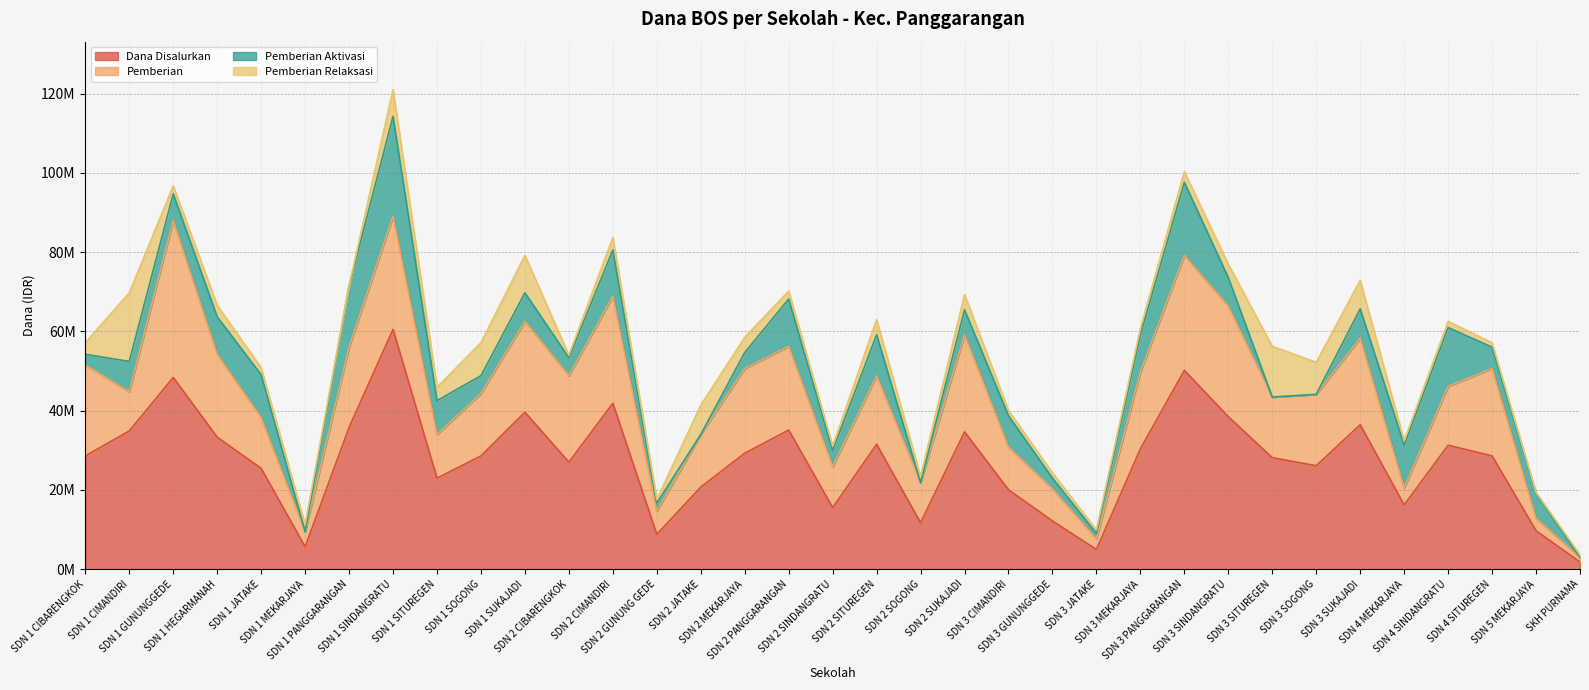

Reading left to right, transcribe all the data shown in this chart.

Dana Disalurkan: SDN 1 CIBARENGKOK=28575000	SDN 1 CIMANDIRI=34875000	SDN 1 GUNUNGGEDE=48375000	SDN 1 HEGARMANAH=33300000	SDN 1 JATAKE=25425000	SDN 1 MEKARJAYA=5625000	SDN 1 PANGGARANGAN=35775000	SDN 1 SINDANGRATU=60525000	SDN 1 SITUREGEN=22950000	SDN 1 SOGONG=28575000	SDN 1 SUKAJADI=39600000	SDN 2 CIBARENGKOK=27000000	SDN 2 CIMANDIRI=41850000	SDN 2 GUNUNG GEDE=8775000	SDN 2 JATAKE=20700000	SDN 2 MEKARJAYA=29250000	SDN 2 PANGGARANGAN=35100000	SDN 2 SINDANGRATU=15525000	SDN 2 SITUREGEN=31500000	SDN 2 SOGONG=11700000	SDN 2 SUKAJADI=34650000	SDN 3 CIMANDIRI=20025000	SDN 3 GUNUNGGEDE=12150000	SDN 3 JATAKE=4950000	SDN 3 MEKARJAYA=30375000	SDN 3 PANGGARANGAN=50175000	SDN 3 SINDANGRATU=38475000	SDN 3 SITUREGEN=28125000	SDN 3 SOGONG=26100000	SDN 3 SUKAJADI=36450000	SDN 4 MEKARJAYA=16200000	SDN 4 SINDANGRATU=31275000	SDN 4 SITUREGEN=28575000	SDN 5 MEKARJAYA=9675000	SKH PURNAMA=1800000
Pemberian: SDN 1 CIBARENGKOK=22950000	SDN 1 CIMANDIRI=9900000	SDN 1 GUNUNGGEDE=39600000	SDN 1 HEGARMANAH=20925000	SDN 1 JATAKE=12825000	SDN 1 MEKARJAYA=3825000	SDN 1 PANGGARANGAN=20250000	SDN 1 SINDANGRATU=28575000	SDN 1 SITUREGEN=11025000	SDN 1 SOGONG=15750000	SDN 1 SUKAJADI=22950000	SDN 2 CIBARENGKOK=21825000	SDN 2 CIMANDIRI=27000000	SDN 2 GUNUNG GEDE=5850000	SDN 2 JATAKE=13275000	SDN 2 MEKARJAYA=21375000	SDN 2 PANGGARANGAN=21150000	SDN 2 SINDANGRATU=10350000	SDN 2 SITUREGEN=17325000	SDN 2 SOGONG=10125000	SDN 2 SUKAJADI=24525000	SDN 3 CIMANDIRI=10800000	SDN 3 GUNUNGGEDE=8100000	SDN 3 JATAKE=2700000	SDN 3 MEKARJAYA=19350000	SDN 3 PANGGARANGAN=29025000	SDN 3 SINDANGRATU=27900000	SDN 3 SITUREGEN=15300000	SDN 3 SOGONG=18000000	SDN 3 SUKAJADI=21825000	SDN 4 MEKARJAYA=4275000	SDN 4 SINDANGRATU=14850000	SDN 4 SITUREGEN=22050000	SDN 5 MEKARJAYA=3150000	SKH PURNAMA=1125000
Pemberian Aktivasi: SDN 1 CIBARENGKOK=2700000	SDN 1 CIMANDIRI=7650000	SDN 1 GUNUNGGEDE=6750000	SDN 1 HEGARMANAH=9450000	SDN 1 JATAKE=10800000	SDN 1 MEKARJAYA=0	SDN 1 PANGGARANGAN=15525000	SDN 1 SINDANGRATU=25200000	SDN 1 SITUREGEN=8550000	SDN 1 SOGONG=4500000	SDN 1 SUKAJADI=7200000	SDN 2 CIBARENGKOK=4500000	SDN 2 CIMANDIRI=11700000	SDN 2 GUNUNG GEDE=2025000	SDN 2 JATAKE=0	SDN 2 MEKARJAYA=4050000	SDN 2 PANGGARANGAN=11925000	SDN 2 SINDANGRATU=4050000	SDN 2 SITUREGEN=10350000	SDN 2 SOGONG=0	SDN 2 SUKAJADI=6300000	SDN 3 CIMANDIRI=7875000	SDN 3 GUNUNGGEDE=2700000	SDN 3 JATAKE=1350000	SDN 3 MEKARJAYA=9450000	SDN 3 PANGGARANGAN=18450000	SDN 3 SINDANGRATU=7200000	SDN 3 SITUREGEN=0	SDN 3 SOGONG=0	SDN 3 SUKAJADI=7425000	SDN 4 MEKARJAYA=10800000	SDN 4 SINDANGRATU=14850000	SDN 4 SITUREGEN=5400000	SDN 5 MEKARJAYA=6300000	SKH PURNAMA=0
Pemberian Relaksasi: SDN 1 CIBARENGKOK=2925000	SDN 1 CIMANDIRI=17325000	SDN 1 GUNUNGGEDE=2025000	SDN 1 HEGARMANAH=2925000	SDN 1 JATAKE=1800000	SDN 1 MEKARJAYA=1800000	SDN 1 PANGGARANGAN=0	SDN 1 SINDANGRATU=6750000	SDN 1 SITUREGEN=3375000	SDN 1 SOGONG=8325000	SDN 1 SUKAJADI=9450000	SDN 2 CIBARENGKOK=675000	SDN 2 CIMANDIRI=3150000	SDN 2 GUNUNG GEDE=900000	SDN 2 JATAKE=7425000	SDN 2 MEKARJAYA=3825000	SDN 2 PANGGARANGAN=2025000	SDN 2 SINDANGRATU=1125000	SDN 2 SITUREGEN=3825000	SDN 2 SOGONG=1575000	SDN 2 SUKAJADI=3825000	SDN 3 CIMANDIRI=1350000	SDN 3 GUNUNGGEDE=1350000	SDN 3 JATAKE=900000	SDN 3 MEKARJAYA=1575000	SDN 3 PANGGARANGAN=2700000	SDN 3 SINDANGRATU=3375000	SDN 3 SITUREGEN=12825000	SDN 3 SOGONG=8100000	SDN 3 SUKAJADI=7200000	SDN 4 MEKARJAYA=1125000	SDN 4 SINDANGRATU=1575000	SDN 4 SITUREGEN=1125000	SDN 5 MEKARJAYA=225000	SKH PURNAMA=675000